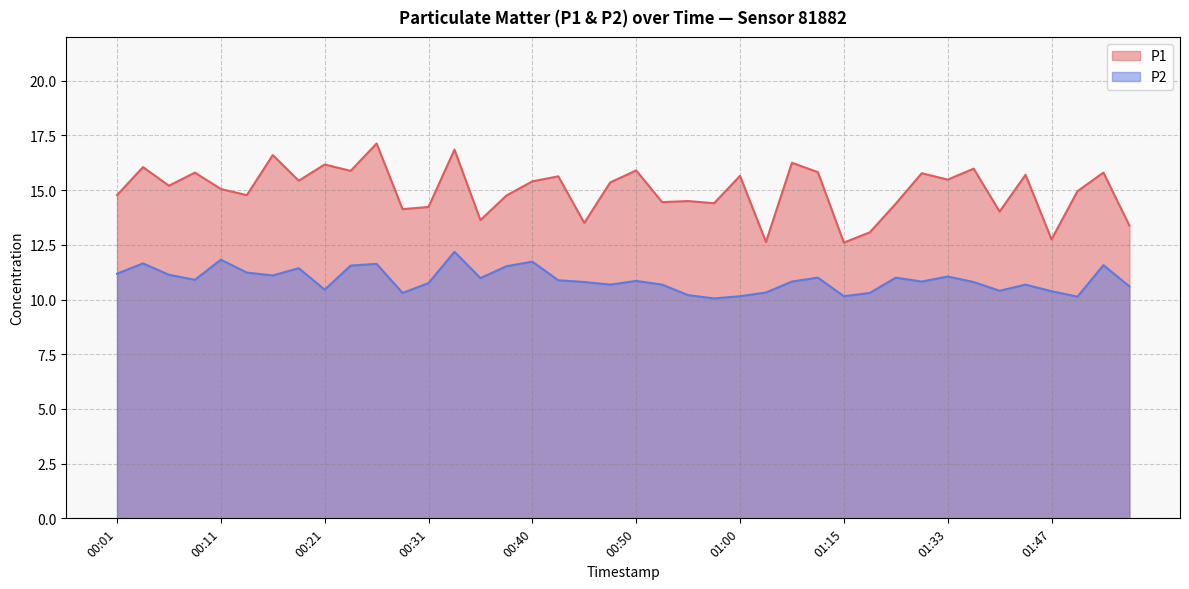

Reading right to left, what are all the values shown in this chart?

P1: 01:57=13.4	01:54=15.8	01:49=14.9	01:47=12.8	01:41=15.7	01:39=14.0	01:36=16.0	01:33=15.5	01:31=15.8	01:26=14.4	01:20=13.1	01:15=12.6	01:10=15.8	01:05=16.2	01:03=12.6	01:00=15.7	00:58=14.4	00:55=14.5	00:53=14.4	00:50=15.9	00:48=15.3	00:45=13.5	00:43=15.6	00:40=15.4	00:38=14.8	00:35=13.6	00:33=16.9	00:31=14.2	00:28=14.1	00:26=17.1	00:23=15.9	00:21=16.2	00:18=15.4	00:16=16.6	00:13=14.8	00:11=15.1	00:08=15.8	00:06=15.2	00:04=16.1	00:01=14.8
P2: 01:57=10.6	01:54=11.6	01:49=10.1	01:47=10.4	01:41=10.7	01:39=10.4	01:36=10.8	01:33=11.1	01:31=10.8	01:26=11.0	01:20=10.3	01:15=10.2	01:10=11.0	01:05=10.8	01:03=10.3	01:00=10.2	00:58=10.1	00:55=10.2	00:53=10.7	00:50=10.8	00:48=10.7	00:45=10.8	00:43=10.9	00:40=11.7	00:38=11.5	00:35=11.0	00:33=12.2	00:31=10.8	00:28=10.3	00:26=11.6	00:23=11.6	00:21=10.4	00:18=11.4	00:16=11.1	00:13=11.2	00:11=11.8	00:08=10.9	00:06=11.1	00:04=11.7	00:01=11.2